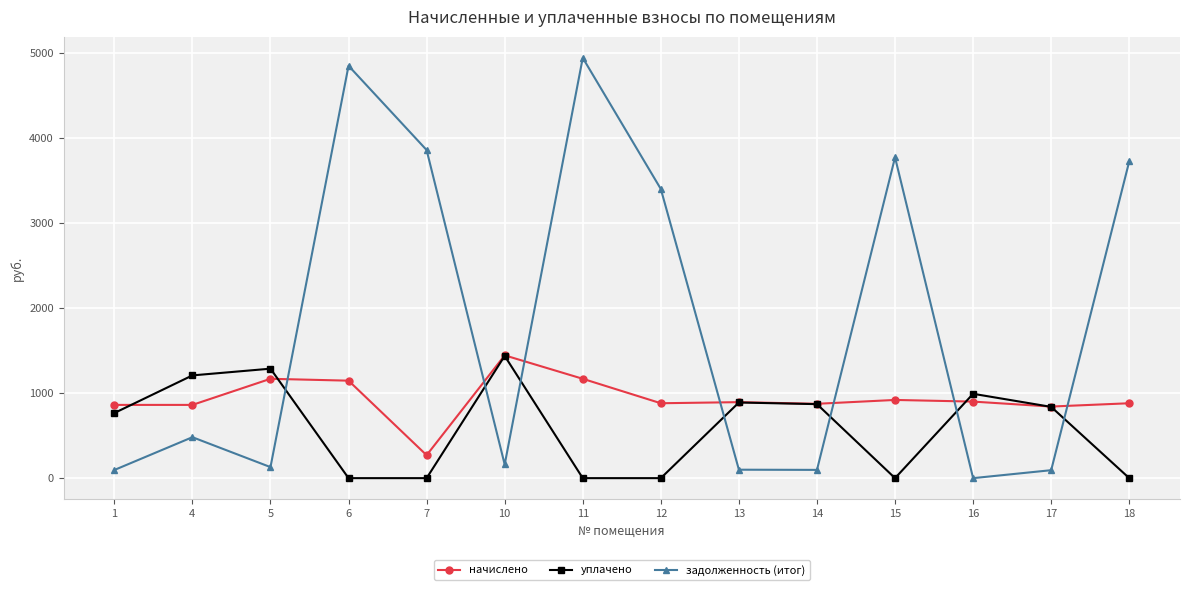

Rank the series by their average value, from highest to lowest.

задолженность (итог), начислено, уплачено